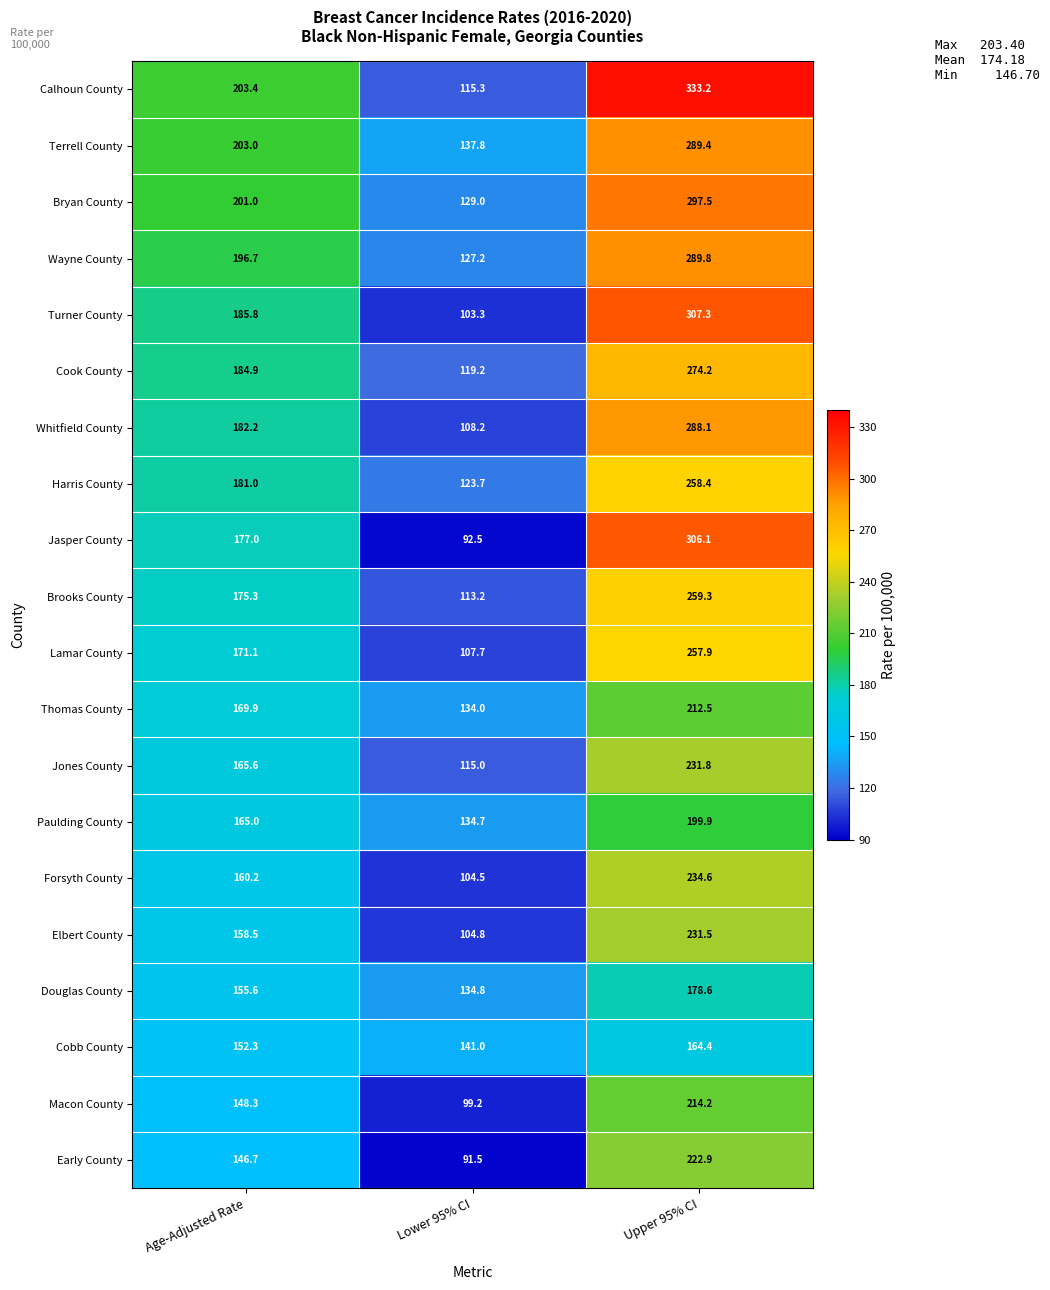

What is the difference between the highest and lowest values at Age-Adjusted Rate?

56.7